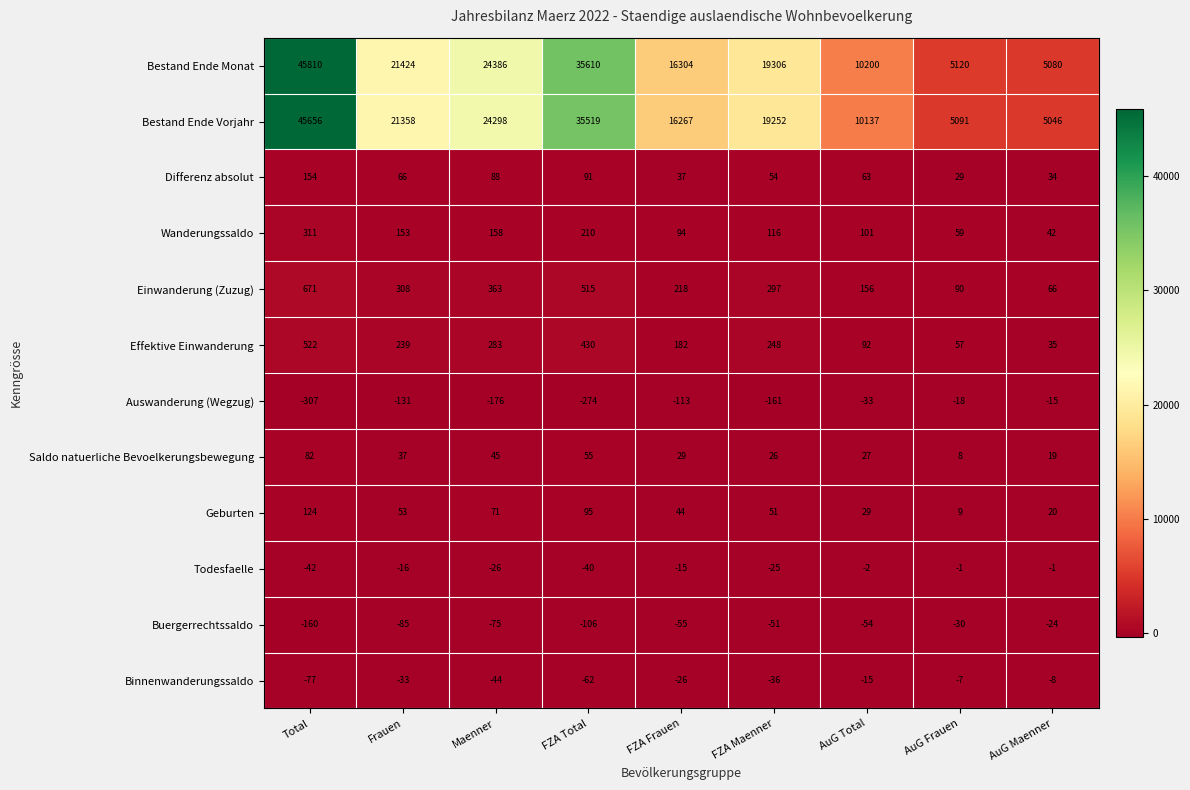

What is the total value across all series at Total?

92744